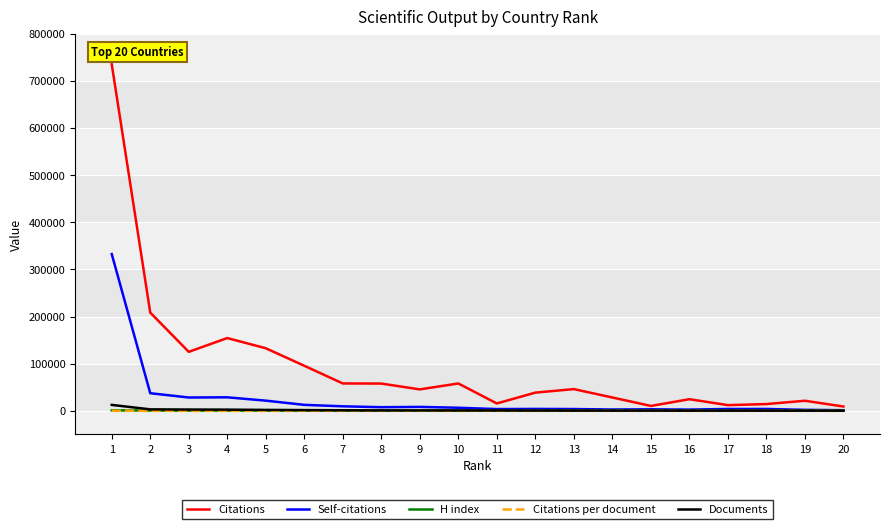

The value of Citations at 1 is 734853.0. True or false?

True